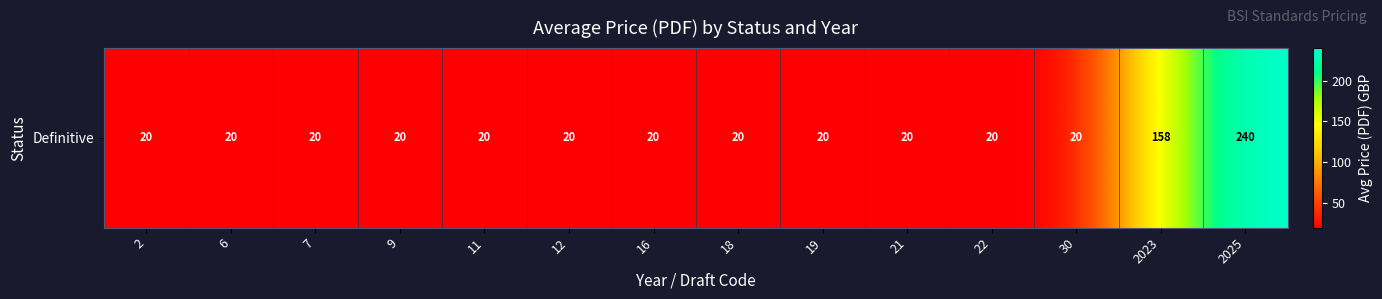

List the labels in order of value, largest first.

2025, 2023, 2, 6, 7, 9, 11, 12, 16, 18, 19, 21, 22, 30